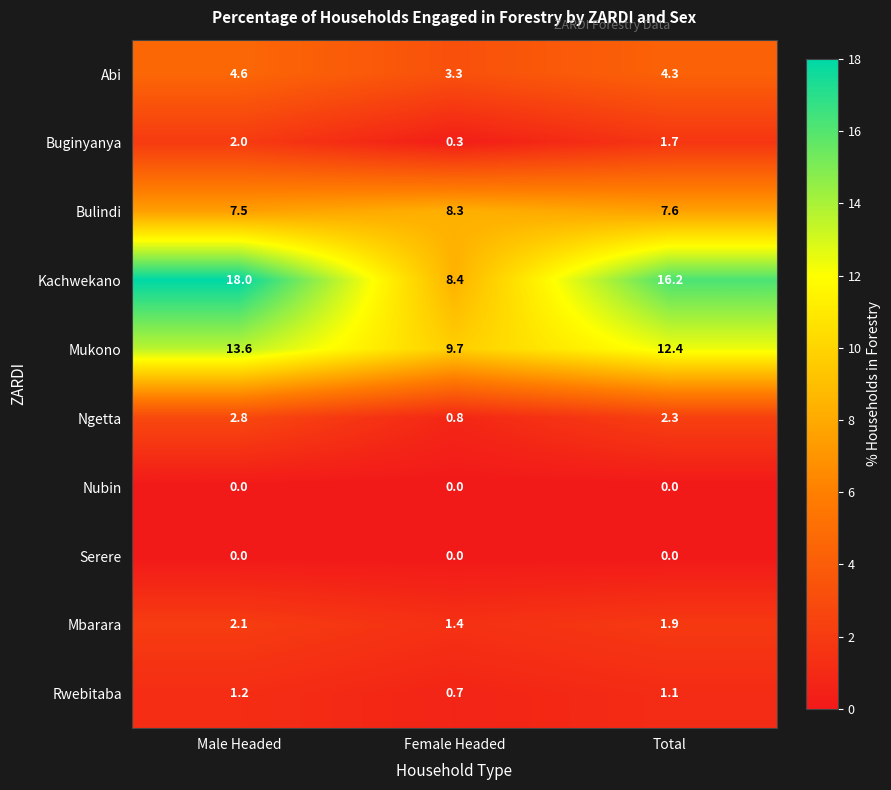

Which category has the highest value across all series?

Male Headed